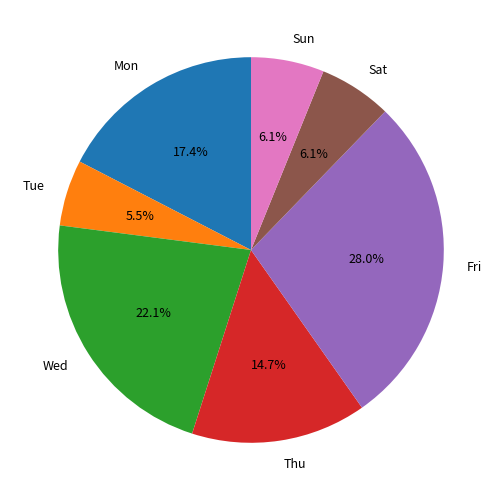

To the nearest percent, what is the difference between the Sat and Fri slice percentages?

22%